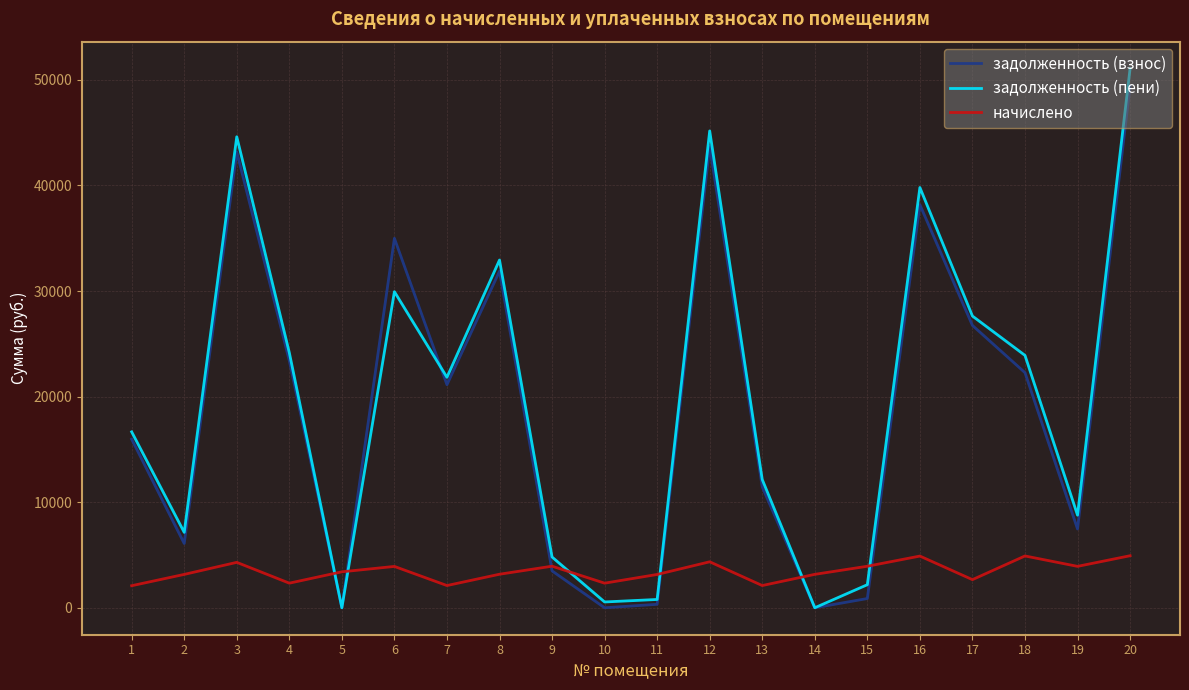

The value of задолженность (взнос) at 17 is 26742.0. True or false?

True